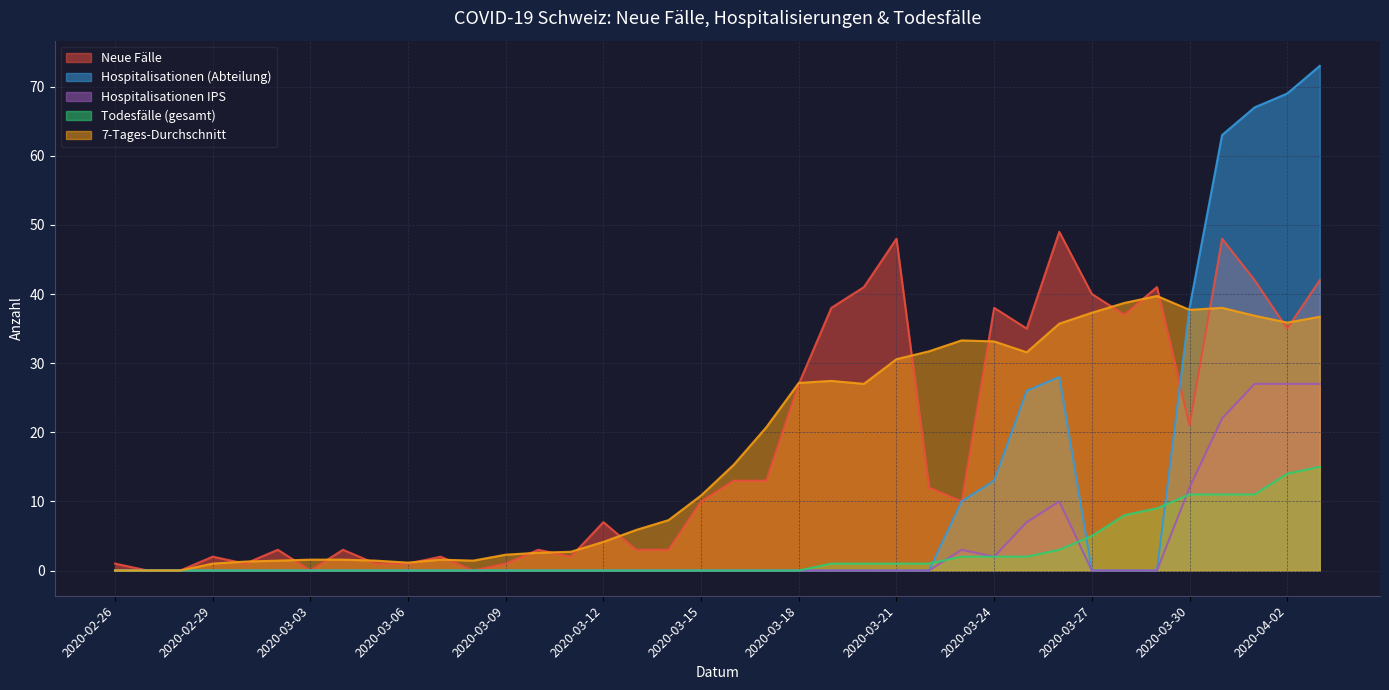

Is the value of Hospitalisationen IPS at 2020-03-14 greater than the value of Neue Fälle at 2020-04-02?

No